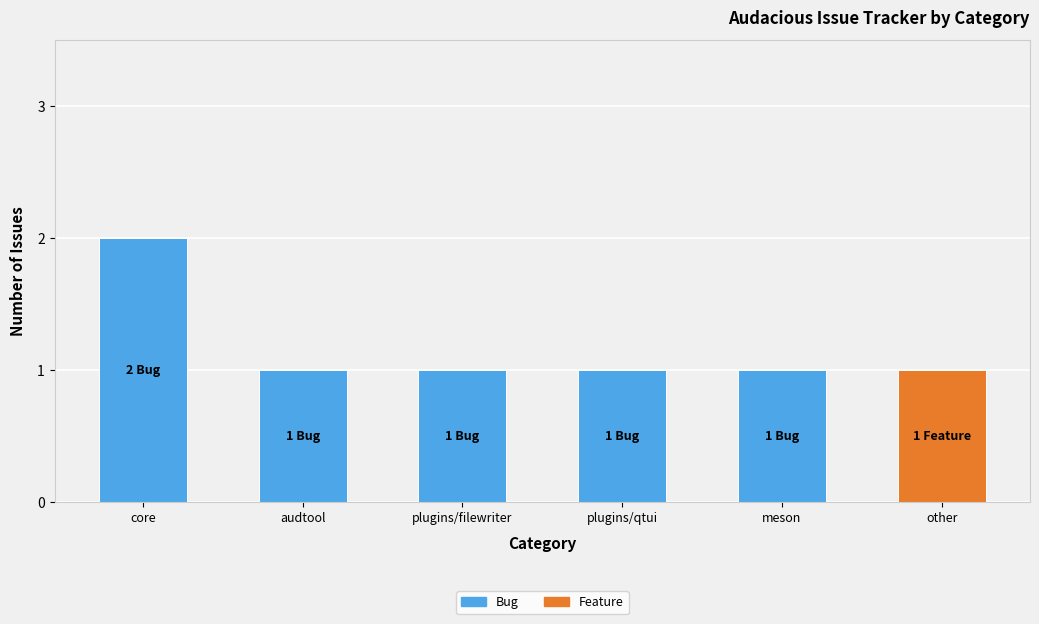

How many data points does each series have?

6